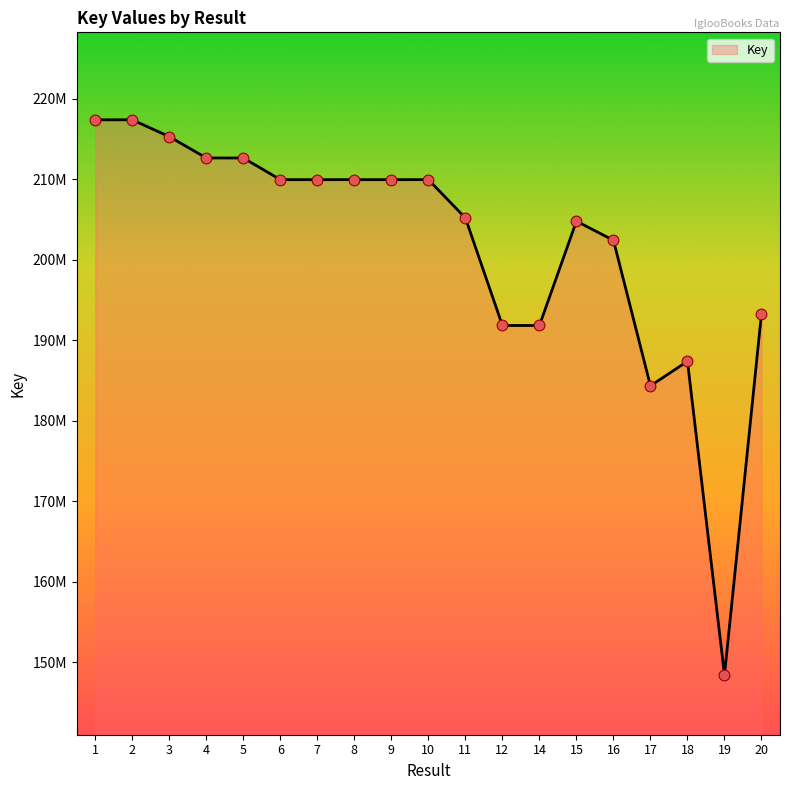

Does the chart have visible grid lines?

No